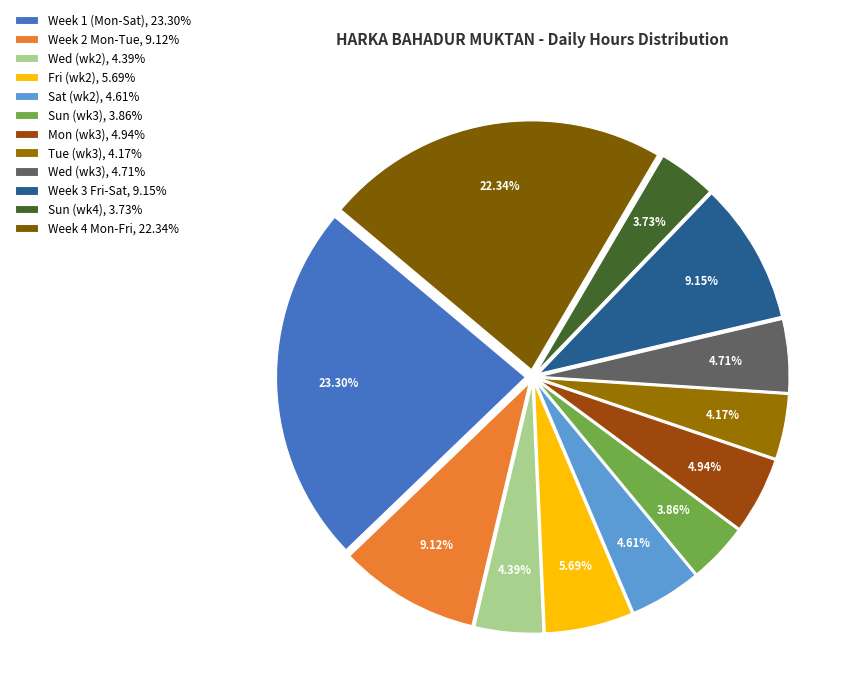

Rank the categories by value from highest to lowest.

Week 1 (Mon-Sat), 23.30%, Week 4 Mon-Fri, 22.34%, Week 3 Fri-Sat, 9.15%, Week 2 Mon-Tue, 9.12%, Fri (wk2), 5.69%, Mon (wk3), 4.94%, Wed (wk3), 4.71%, Sat (wk2), 4.61%, Wed (wk2), 4.39%, Tue (wk3), 4.17%, Sun (wk3), 3.86%, Sun (wk4), 3.73%